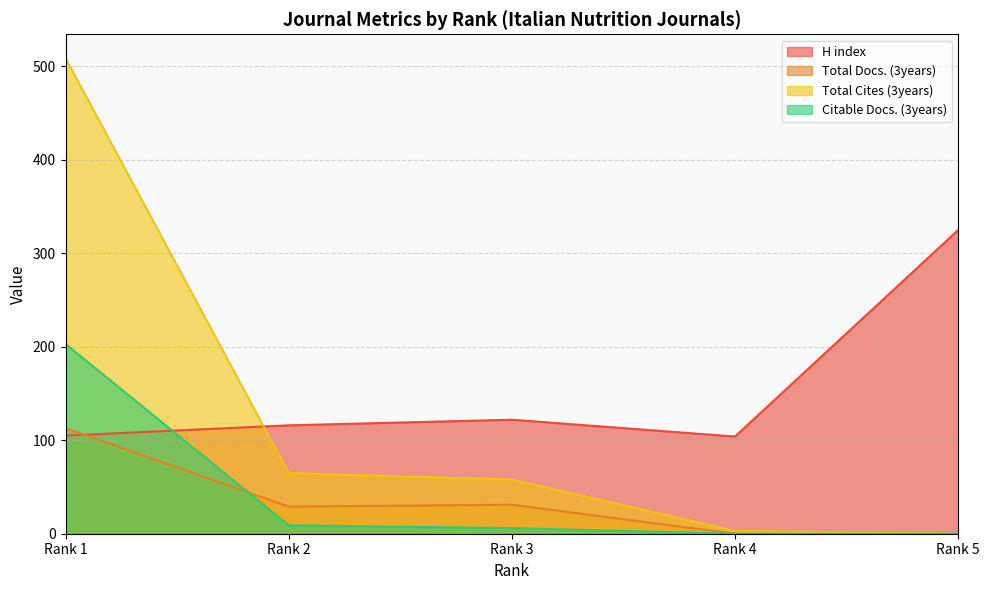

Is it true that Total Cites (3years) equals 65 at Rank 2?

True